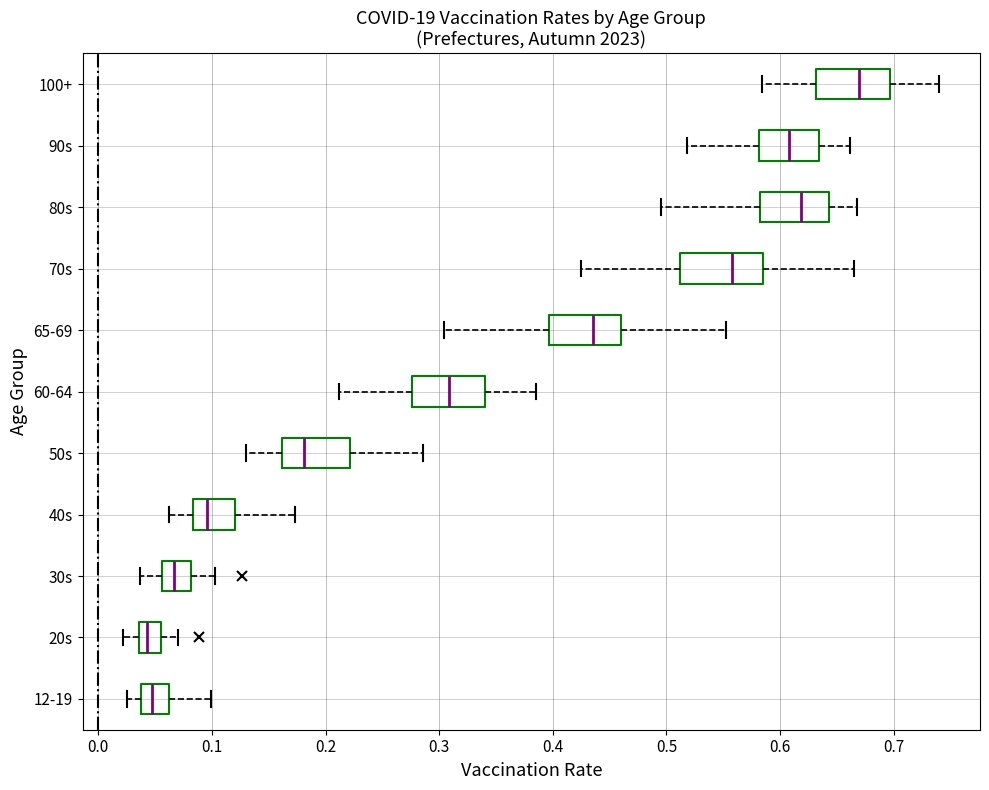

Reading bottom to top, transcribe this box plot: for each box, give where its median line is, the range the box spans, and where its two whiskers end, as read against the x-axis. The values are not printed on the chart, so give them approximately, as read against the axis.

12-19: median 0.05, box 0.04 to 0.06, whiskers 0.02 to 0.10
20s: median 0.04 (inside the box), box 0.04 to 0.06, whiskers 0.02 to 0.07
30s: median 0.07, box 0.06 to 0.08, whiskers 0.04 to 0.10
40s: median 0.10, box 0.08 to 0.12, whiskers 0.06 to 0.17
50s: median 0.18, box 0.16 to 0.22, whiskers 0.13 to 0.29
60-64: median 0.31, box 0.28 to 0.34, whiskers 0.21 to 0.39
65-69: median 0.44, box 0.40 to 0.46, whiskers 0.30 to 0.55
70s: median 0.56, box 0.51 to 0.58, whiskers 0.43 to 0.67
80s: median 0.62, box 0.58 to 0.64, whiskers 0.50 to 0.67
90s: median 0.61, box 0.58 to 0.63, whiskers 0.52 to 0.66
100+: median 0.67, box 0.63 to 0.70, whiskers 0.58 to 0.74